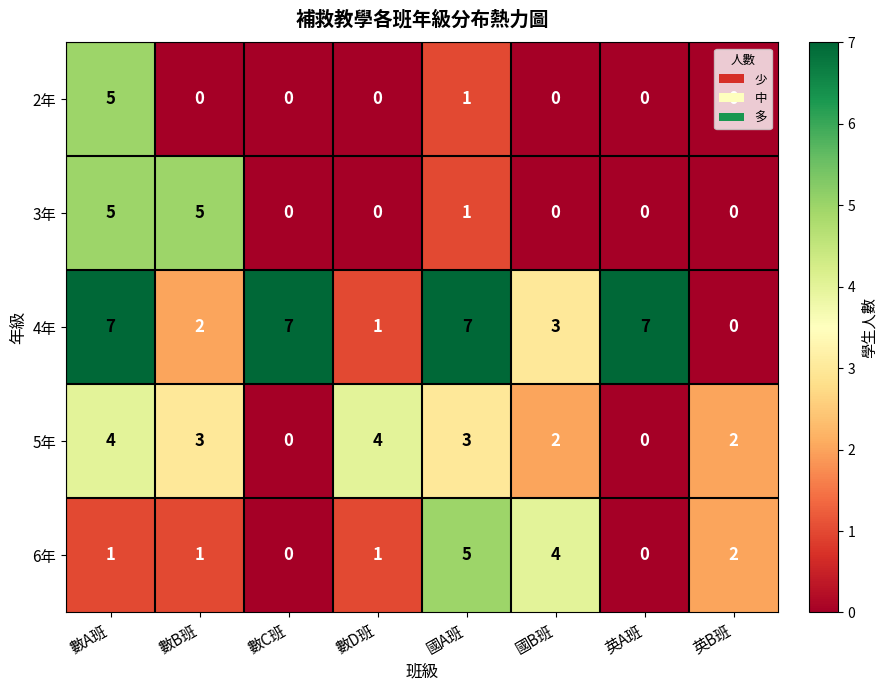

The value of 5年 at 數D班 is 4. True or false?

True